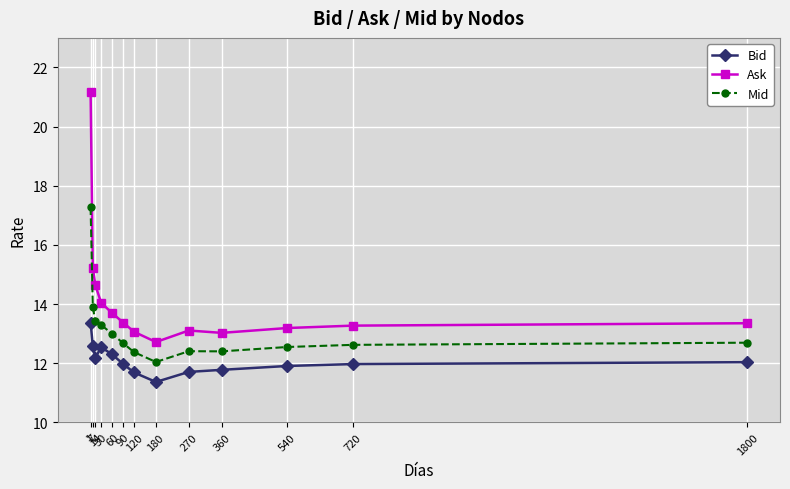

How many categories are shown in the chart?

13